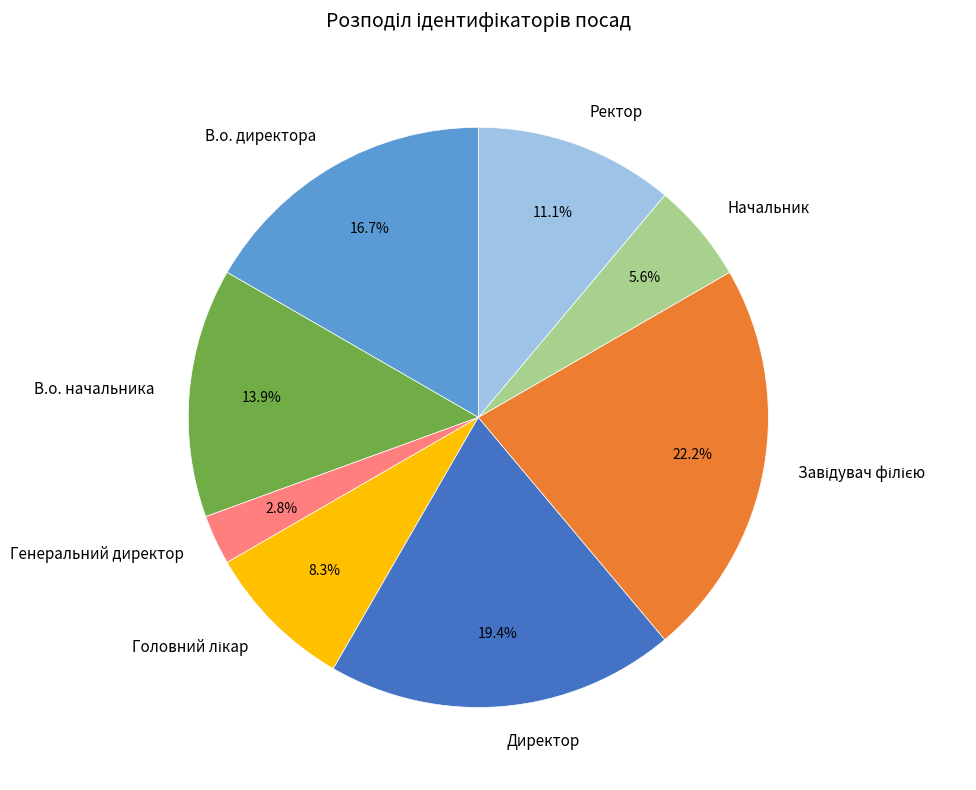

Which category has the smallest portion of the pie?

Генеральний директор